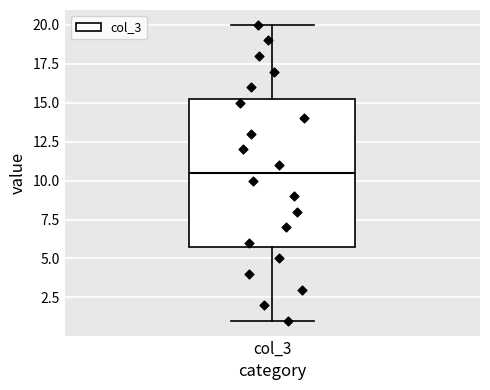

Read this box plot against the y-axis: the position of the median line, the range covered by the box, and the ends of both whiskers. The values are not printed on the chart, so give them approximately, as read against the axis.

median 10.5, box 6.0 to 15.5, whiskers 1.0 to 20.0